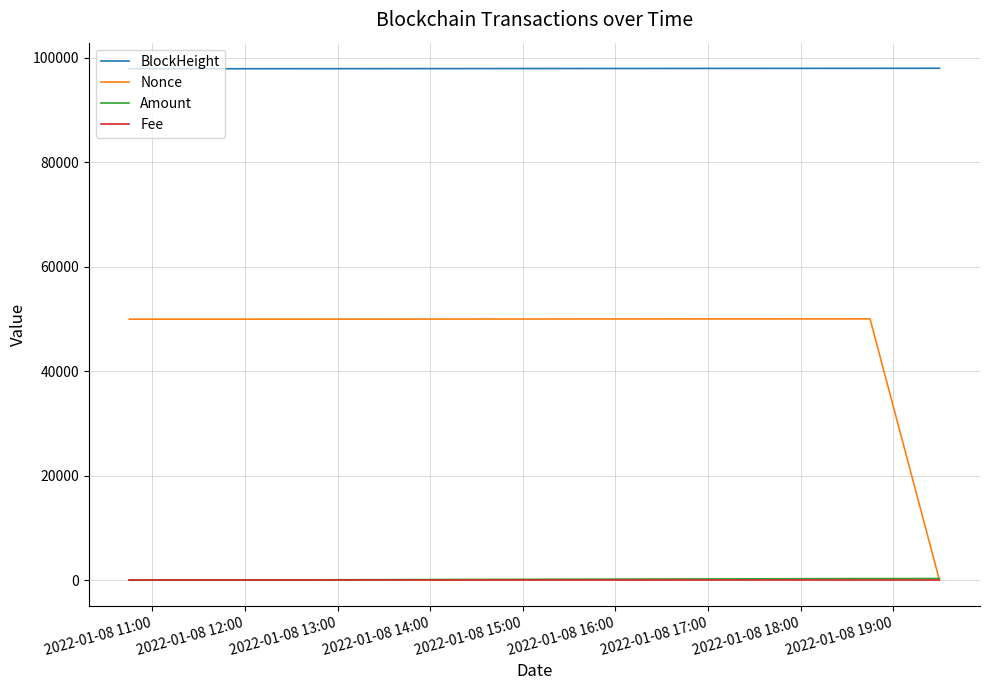

Which series has the largest total across all categories?

BlockHeight